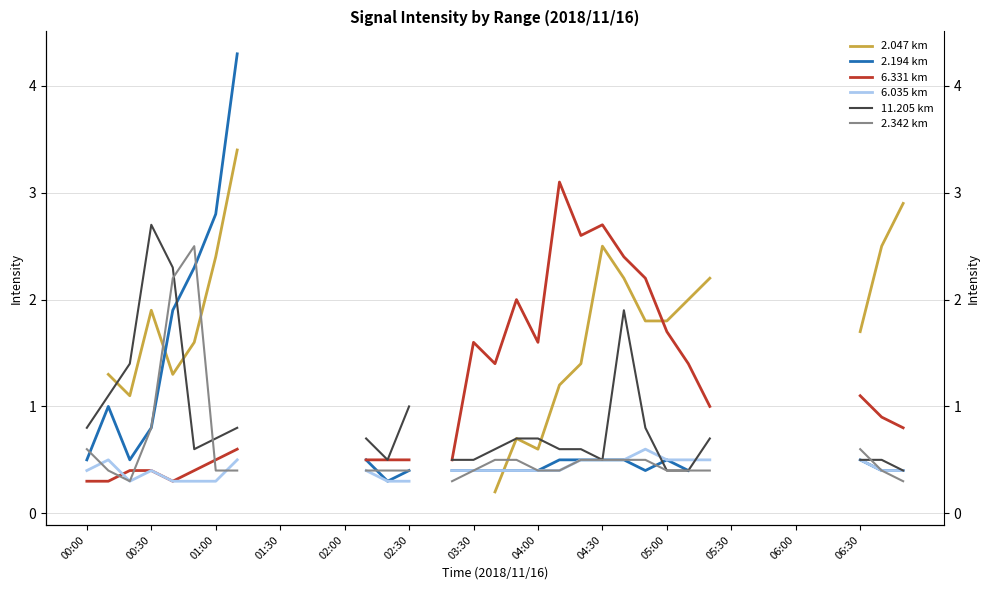

How many lines are shown in the chart?

6